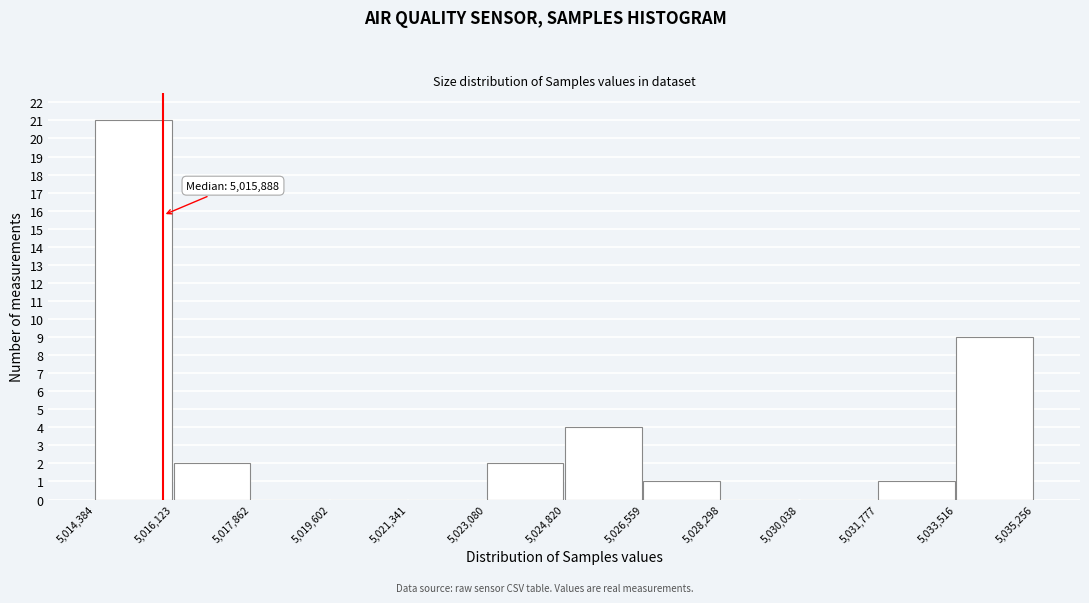

Over which range of the x-axis is the bar tallest?

5,014,384 to 5,016,123